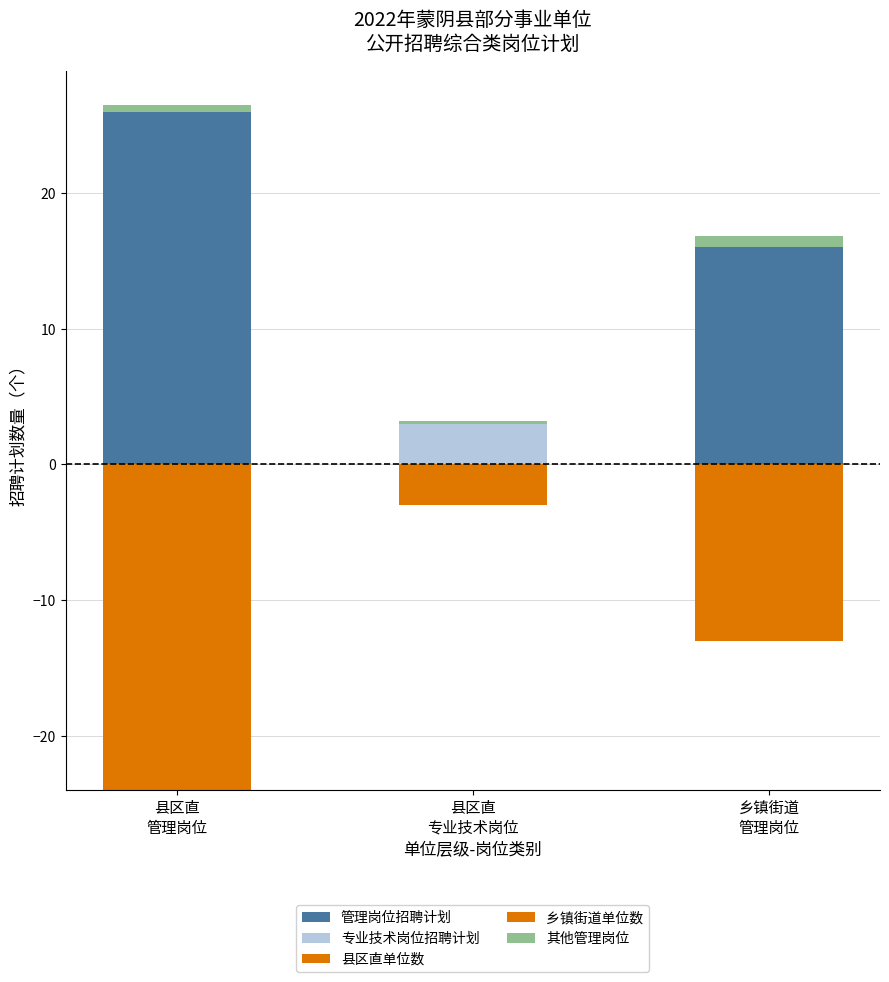

How many distinct data groups are displayed?

5